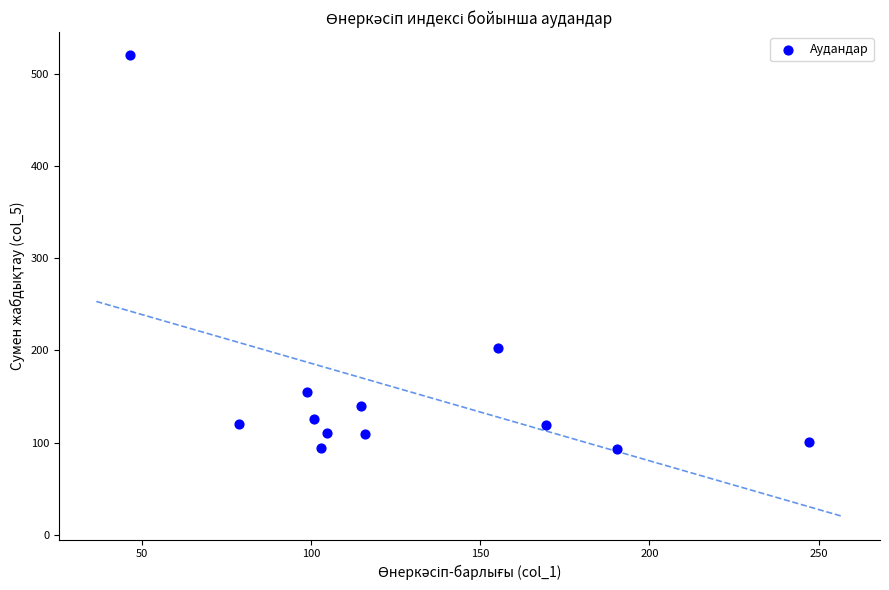

What is the average X value?

127.2